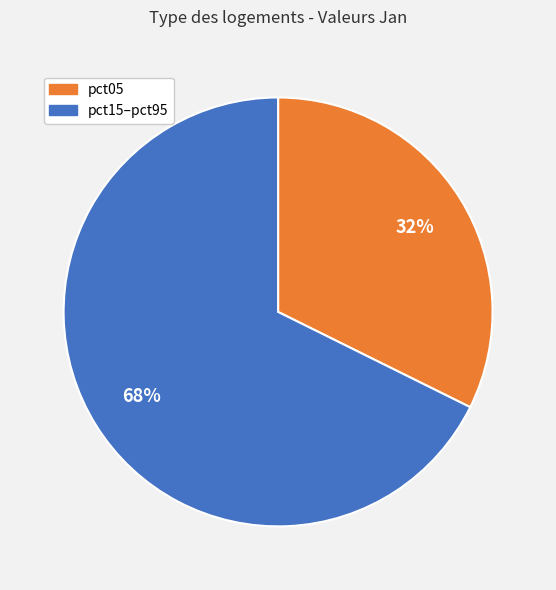

To the nearest percent, what is the average slice percentage?

50%